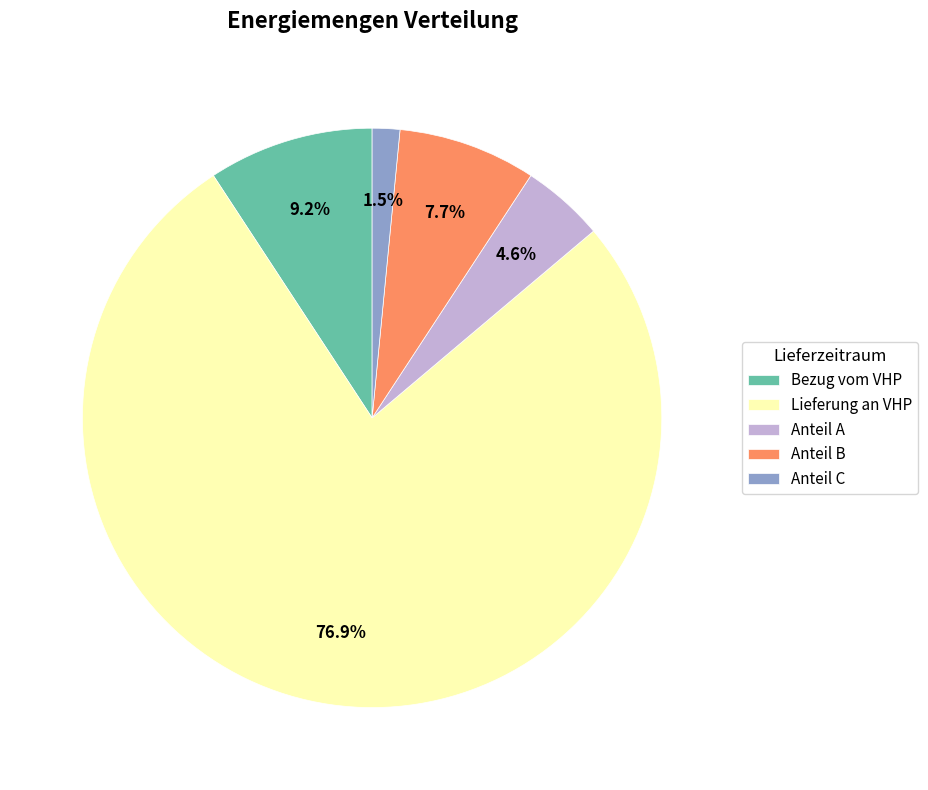

What percentage do Bezug vom VHP and Anteil A together represent?

13.8%